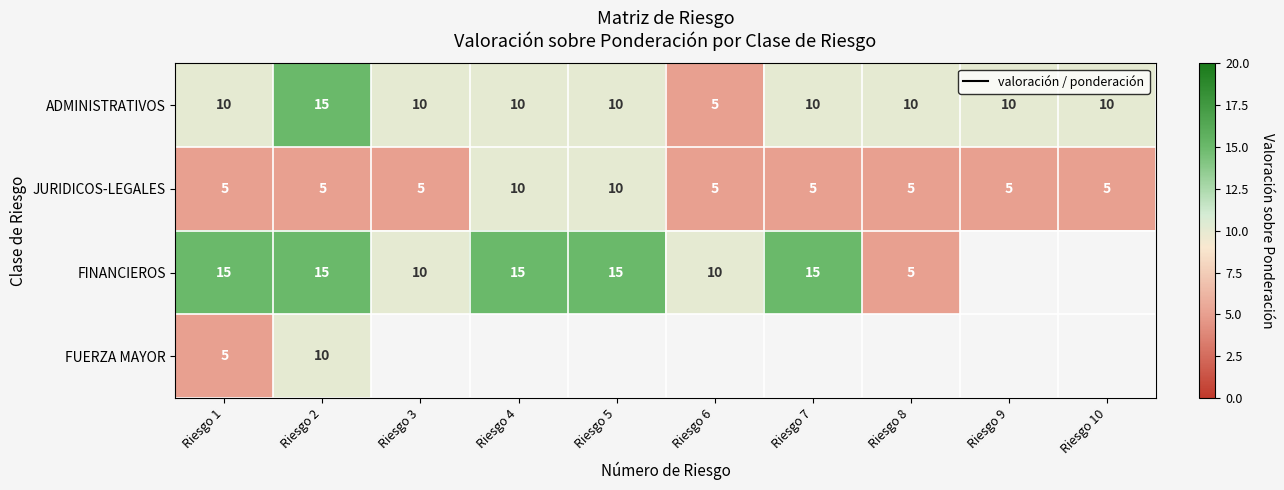

What is the difference between the maximum and minimum values in the JURIDICOS-LEGALES series?

5